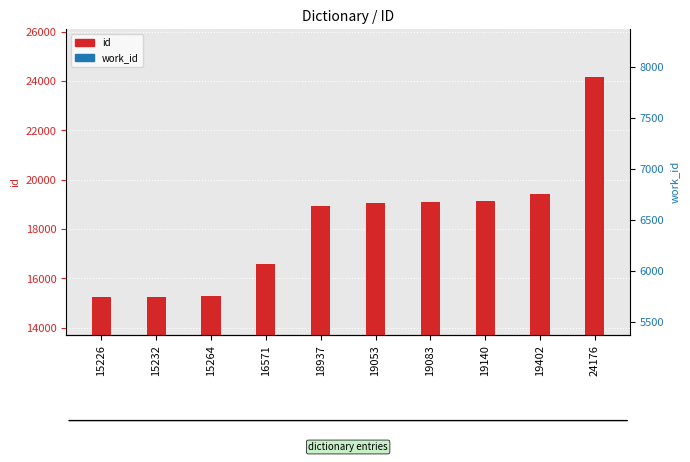

Where is work_id nearest to the value 6813?

19083